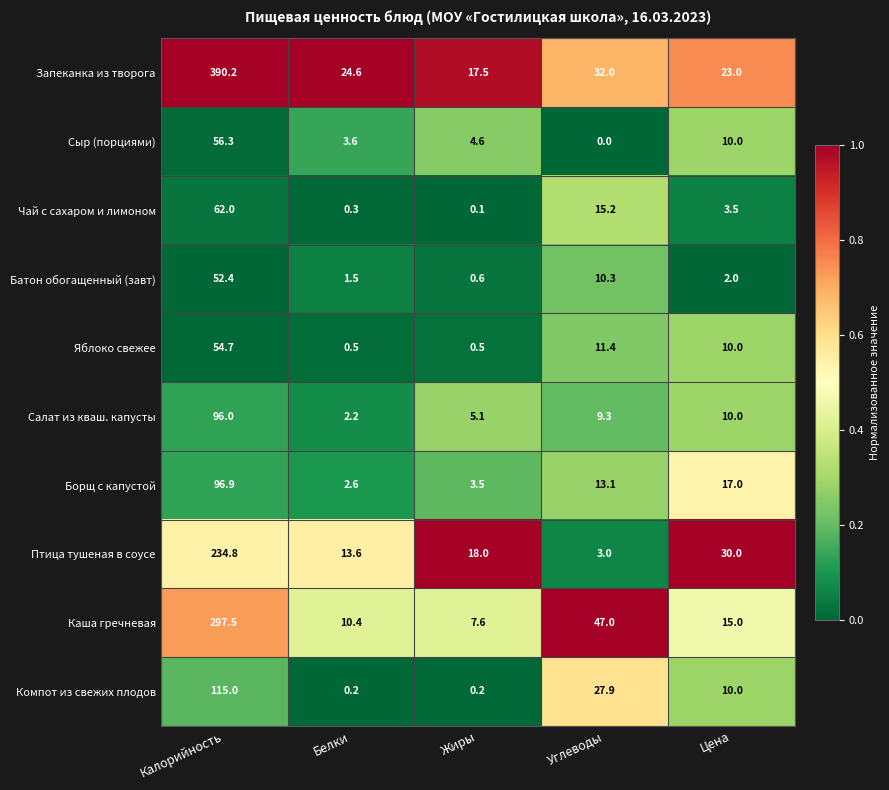

Which series has the widest spread of values?

Запеканка из творога